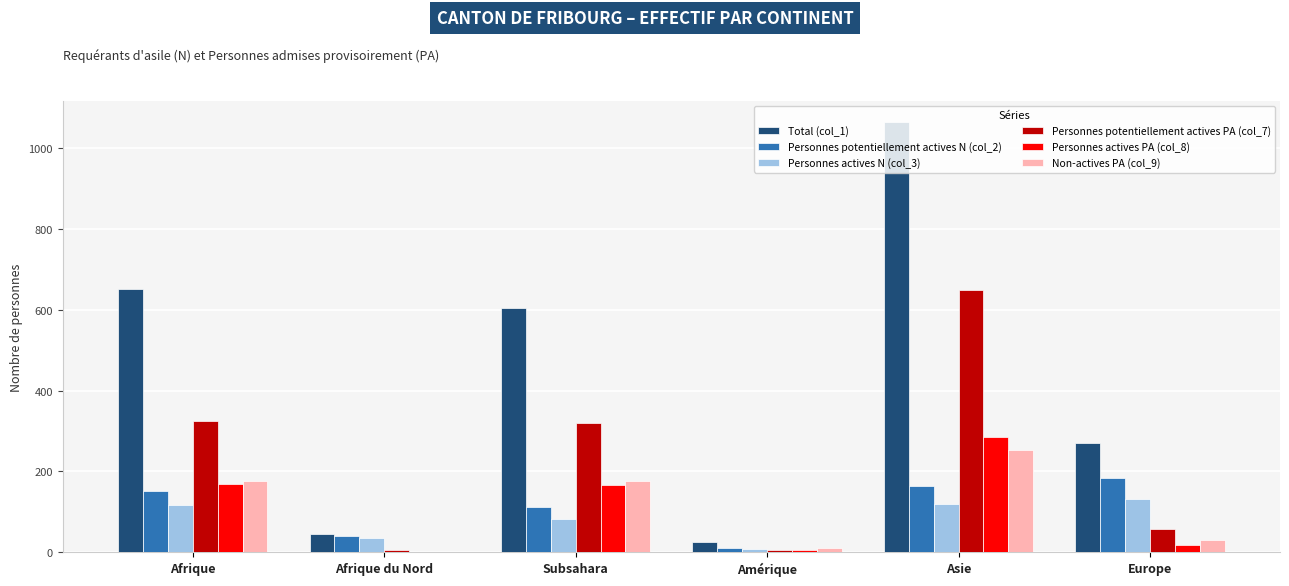

What are all the series names shown in the legend?

Total (col_1), Personnes potentiellement actives N (col_2), Personnes actives N (col_3), Personnes potentiellement actives PA (col_7), Personnes actives PA (col_8), Non-actives PA (col_9)